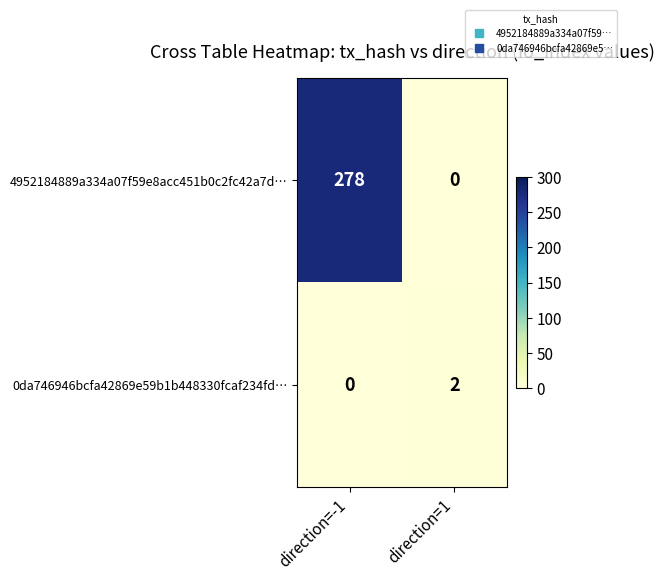

Reading left to right, transcribe all the data shown in this chart.

4952184889a334a07f59e8acc451b0c2fc42a7d…: 278	0
0da746946bcfa42869e59b1b448330fcaf234fd…: 0	2